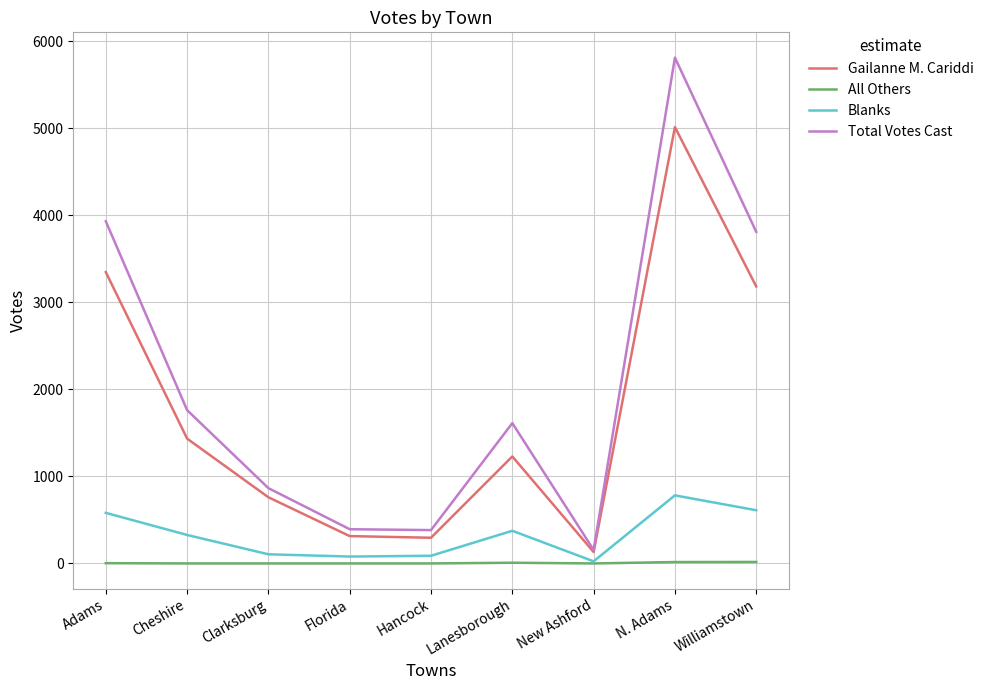

What is the sum of the Gailanne M. Cariddi values at Florida and Adams?

3661